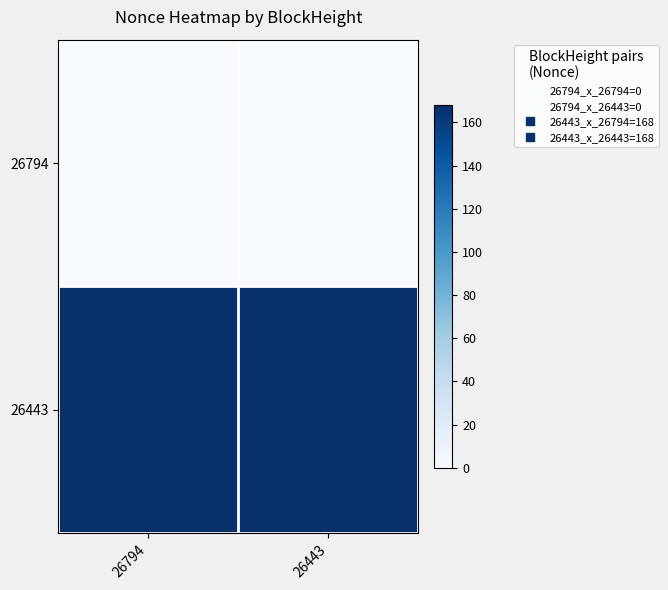

Reading left to right, list all the values displayed in this chart.

26794: 26794=0	26443=0
26443: 26794=168	26443=168